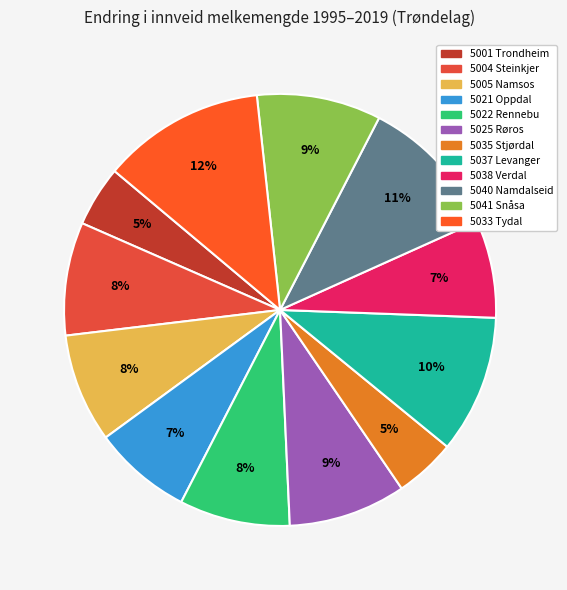

To the nearest percent, what is the combined percentage of 5038 Verdal and 5004 Steinkjer?

16%